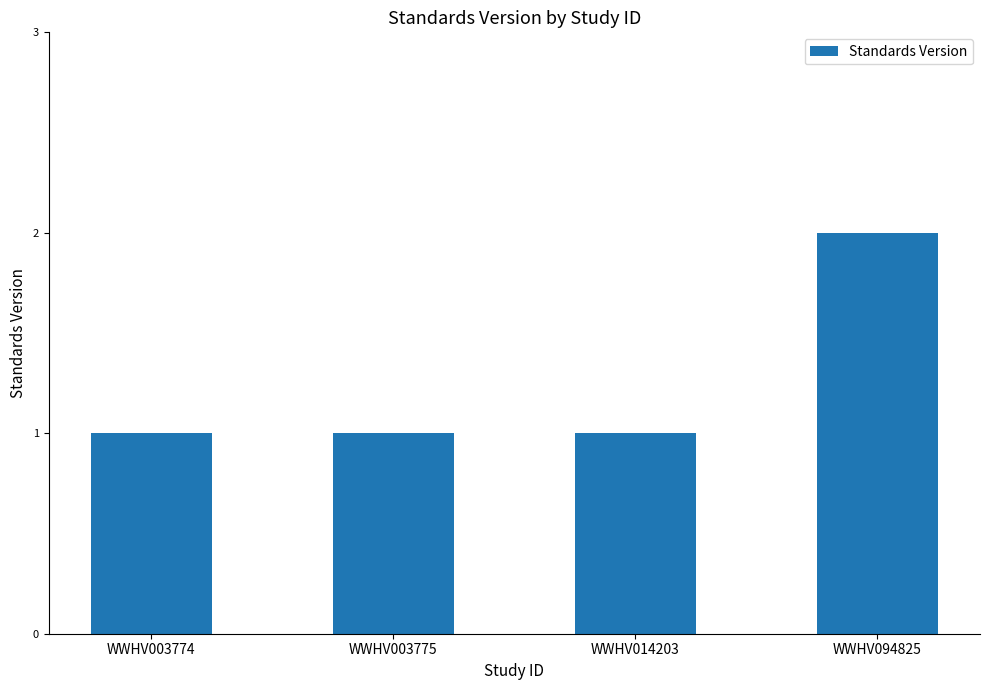

Reading left to right, list all the values displayed in this chart.

WWHV003774=1	WWHV003775=1	WWHV014203=1	WWHV094825=2